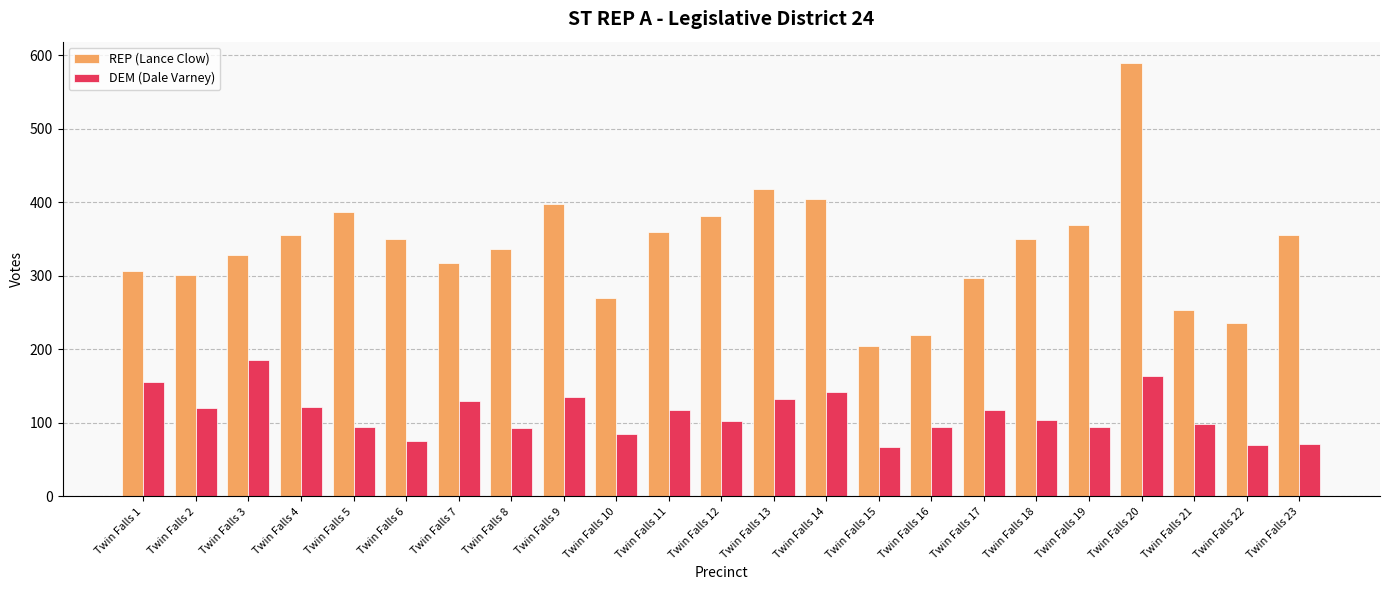

Is the value of REP (Lance Clow) at Twin Falls 11 greater than the value of DEM (Dale Varney) at Twin Falls 18?

Yes